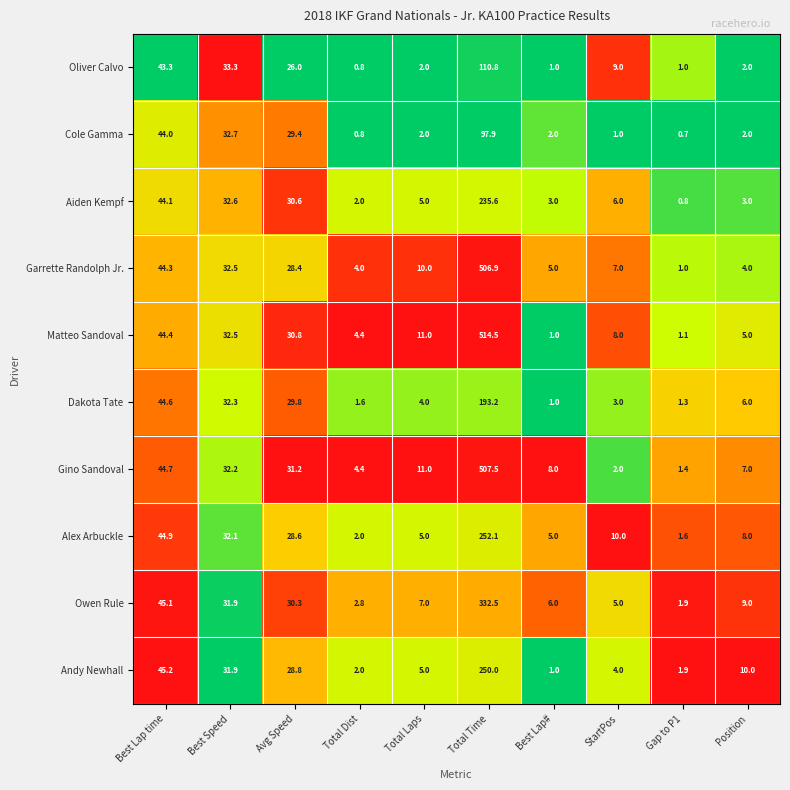

Which series has the largest range (max minus min)?

Matteo Sandoval